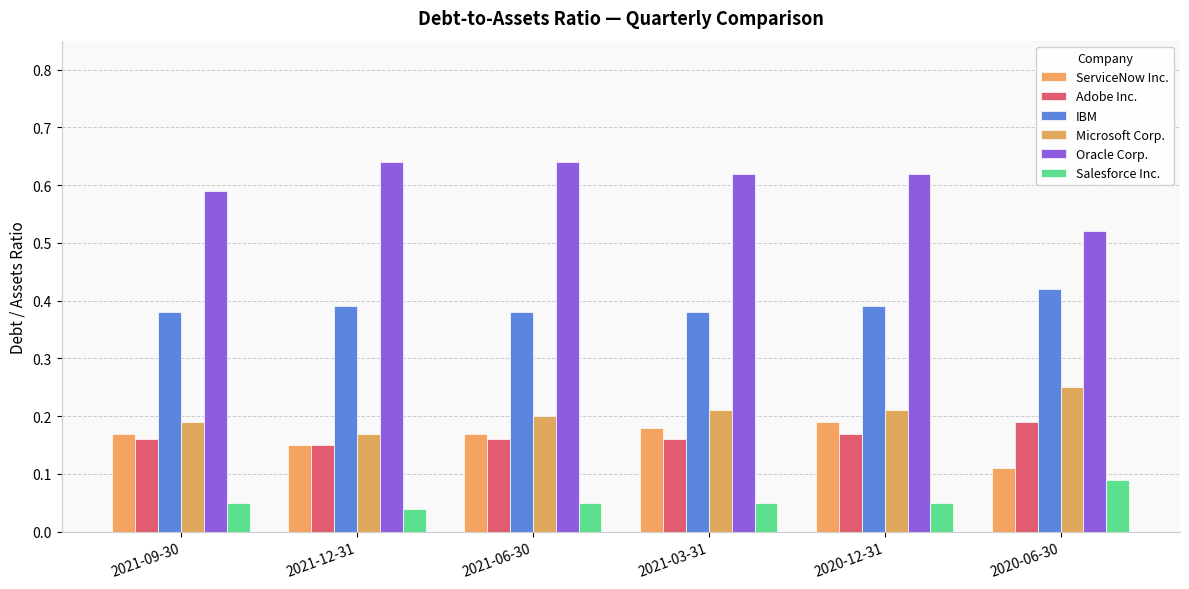

The value of ServiceNow Inc. at 2021-12-31 is 0.1. True or false?

True